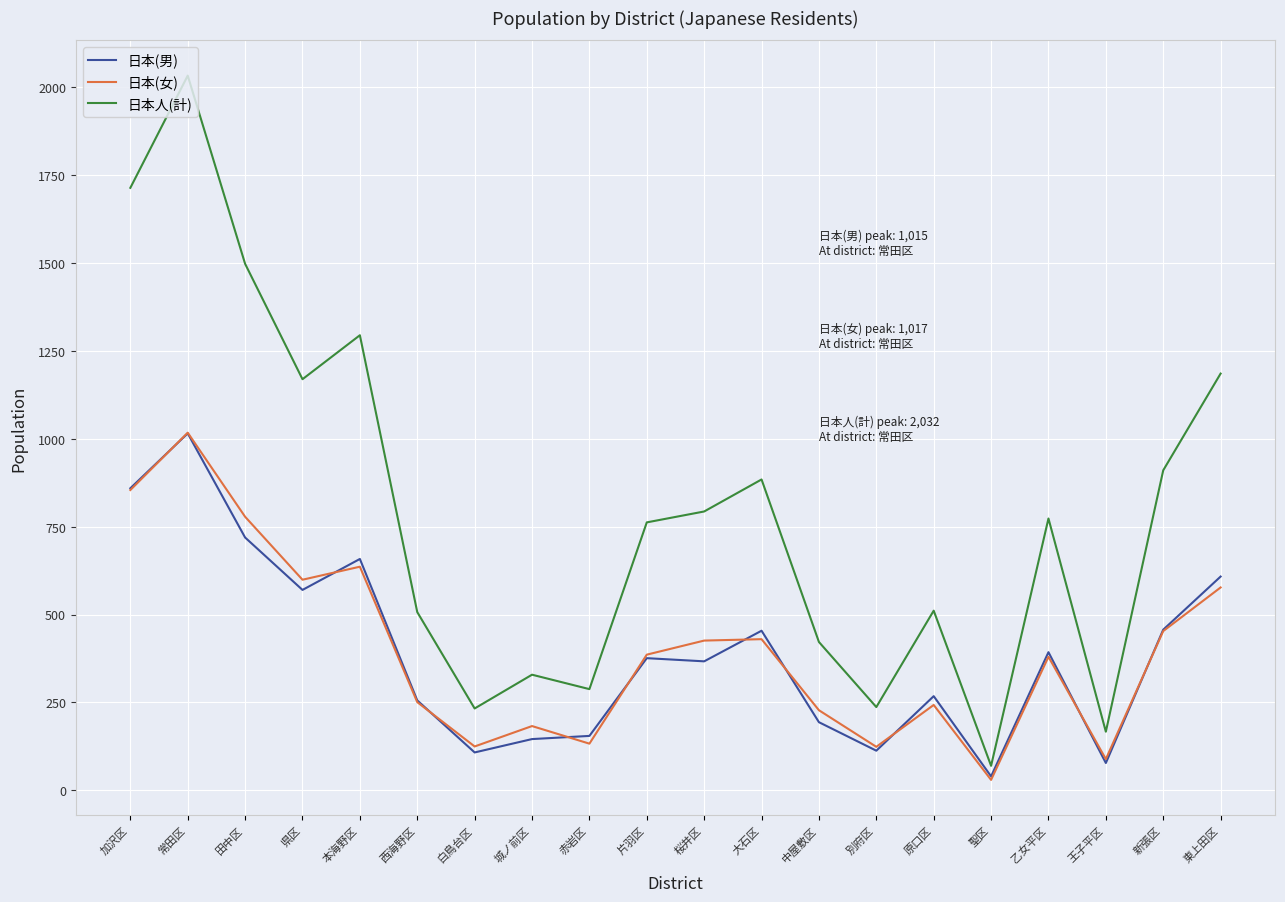

Between 常田区 and 中屋敷区, which series saw the biggest shift?

日本人(計)